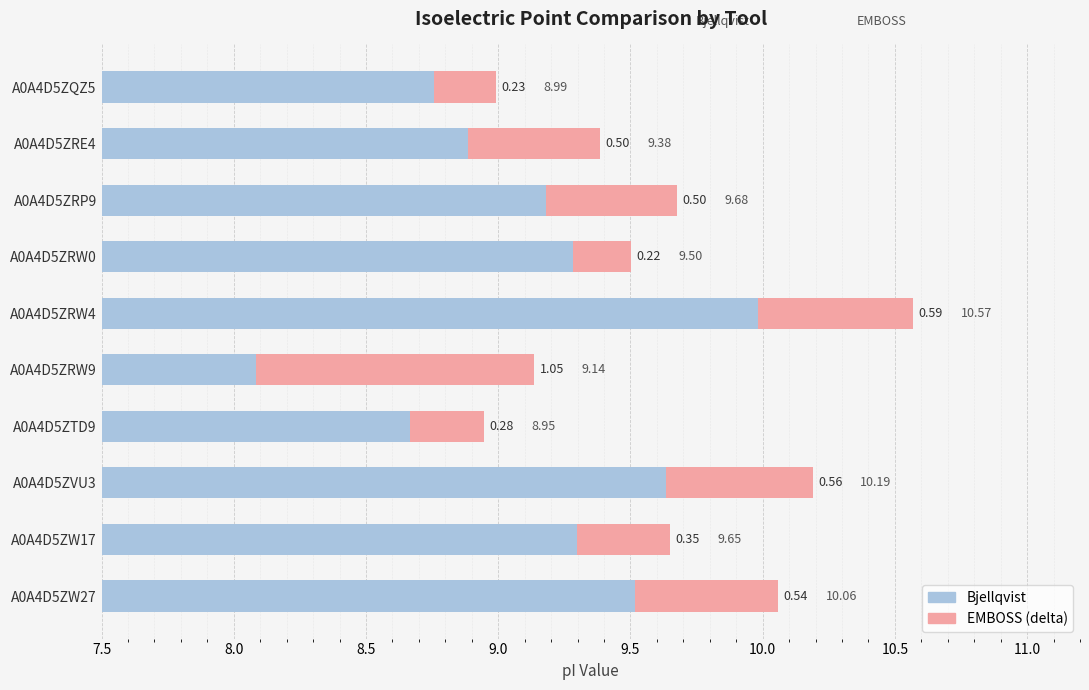

Which series changed the most between A0A4D5ZRW0 and A0A4D5ZW27?

EMBOSS